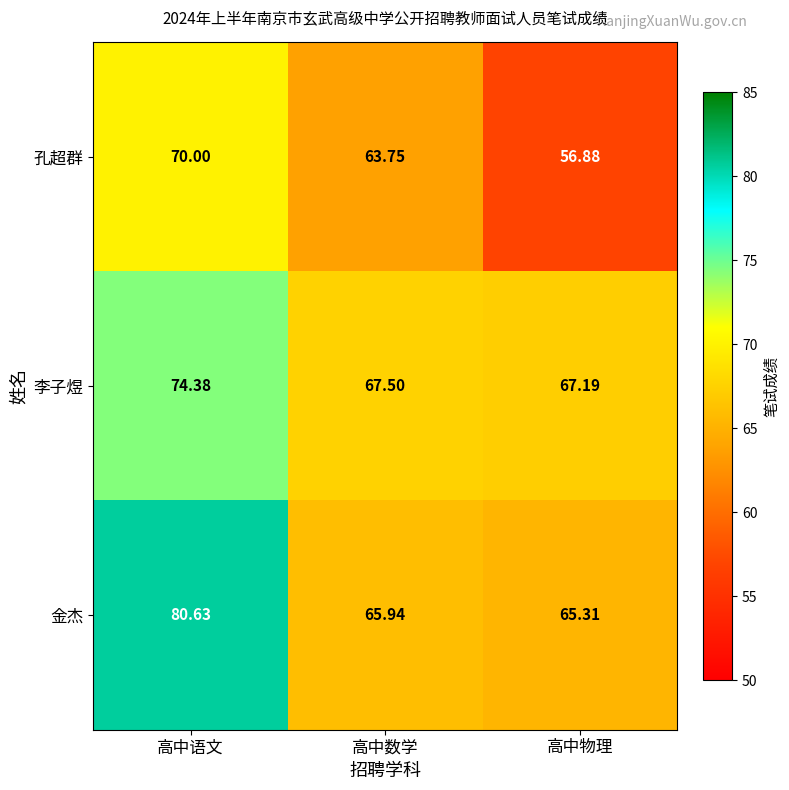

Rank the series at 高中数学 from lowest to highest value.

孔超群, 金杰, 李子煜